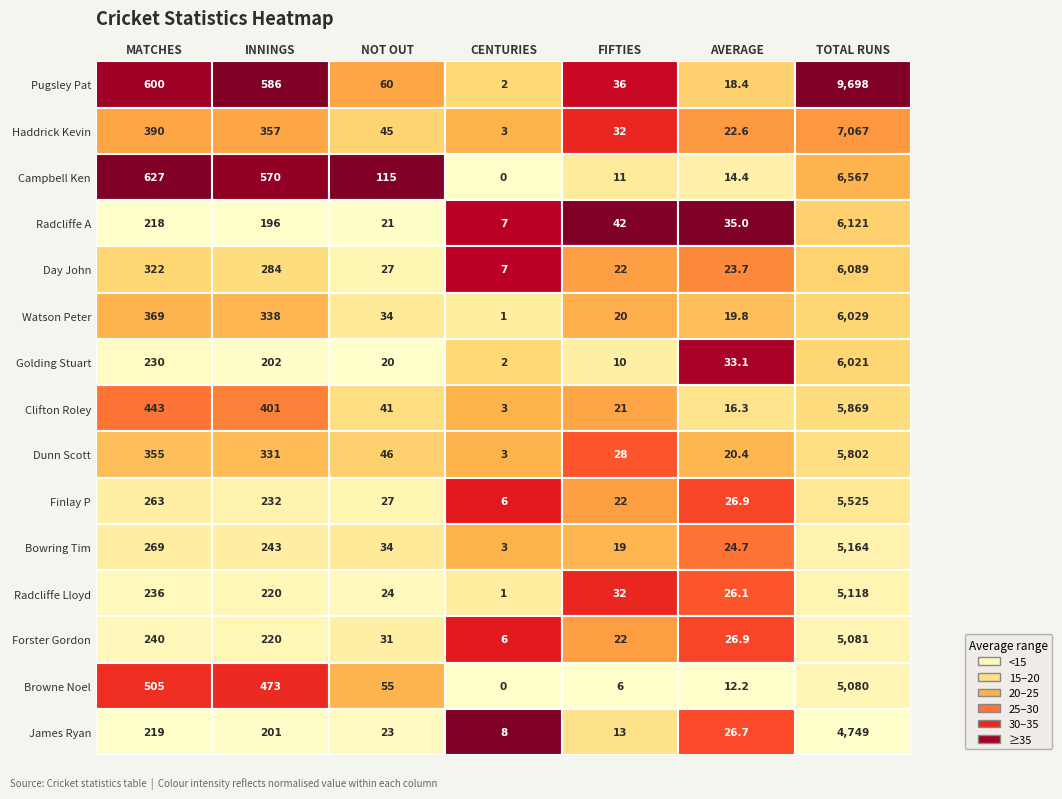

What is the greatest value displayed?

9698.0